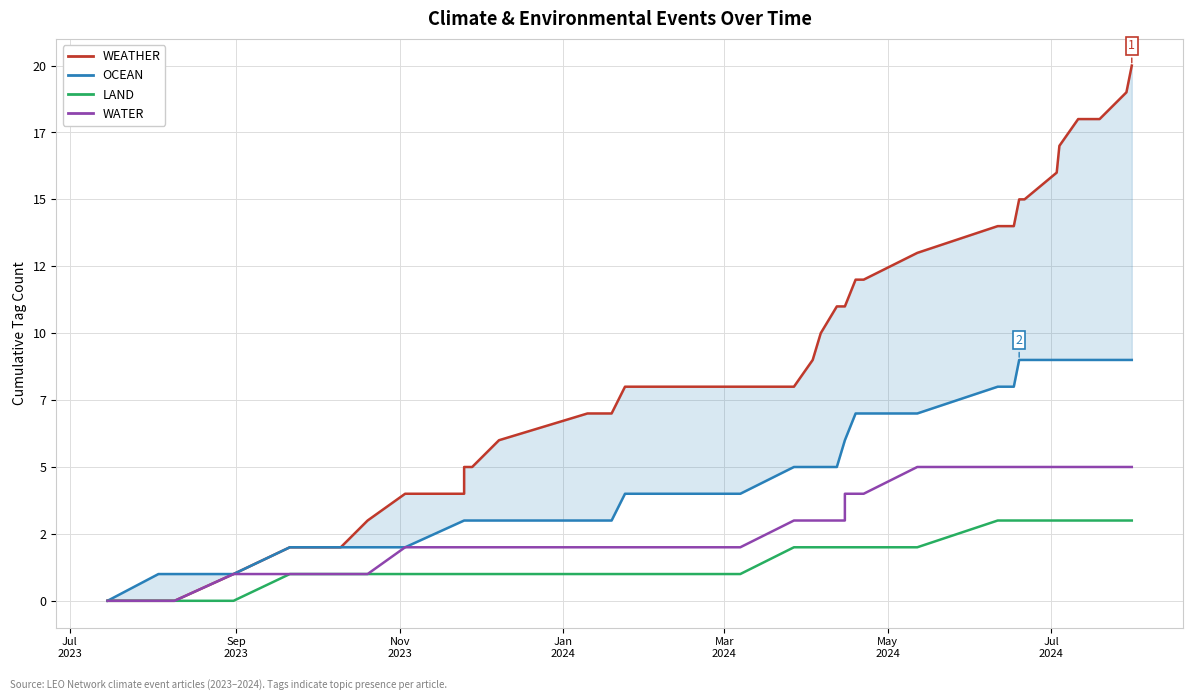

True or false: WEATHER and OCEAN cross at least once.

False